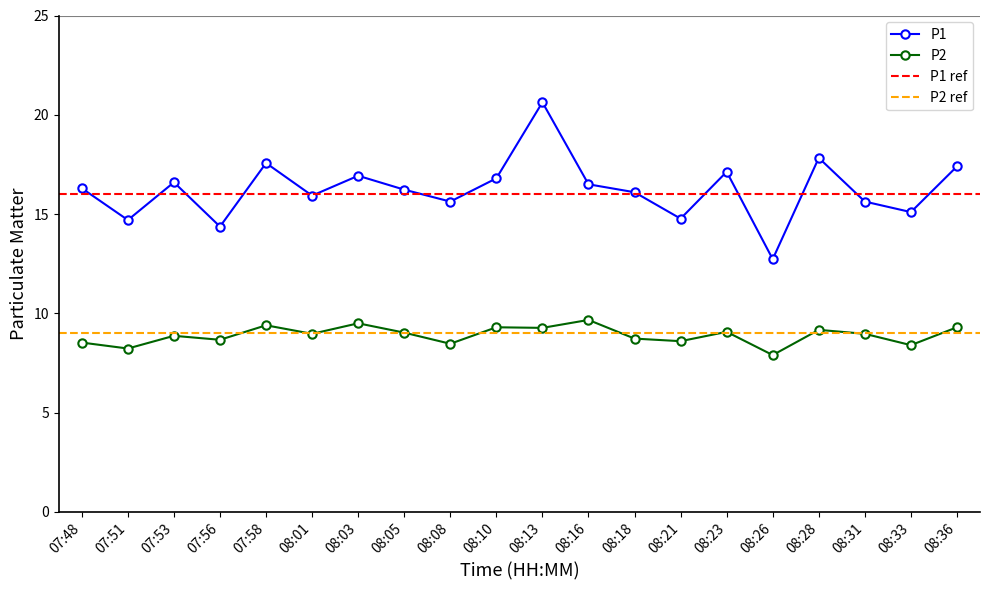

How many lines are shown in the chart?

2